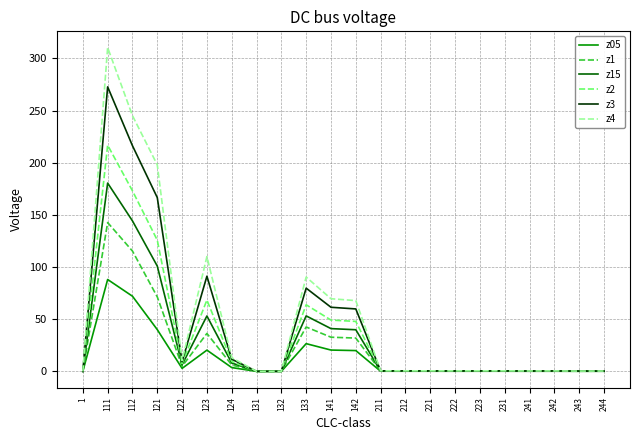

At how many categories does at least one series exceed 140?

3